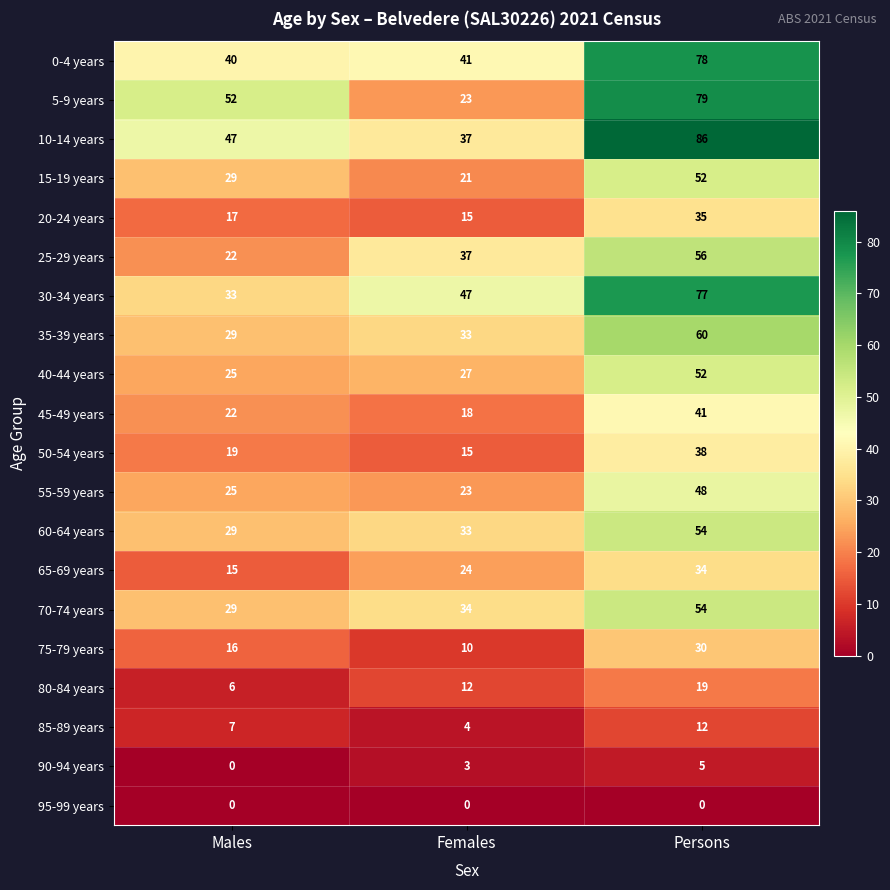

Which series has the largest range (max minus min)?

5-9 years